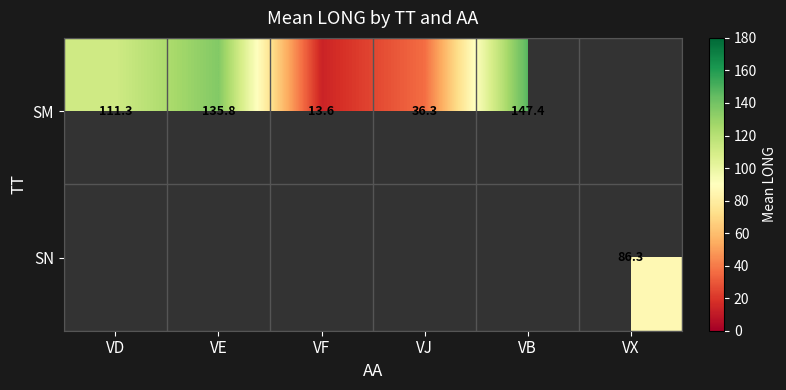

List the series in order of their peak value, highest first.

SM, SN